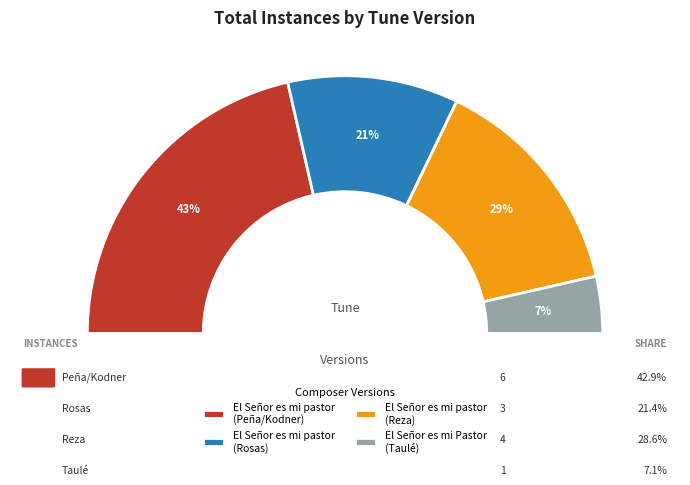

To the nearest percent, what portion does El Señor es mi Pastor
(Taulé) represent?

7%